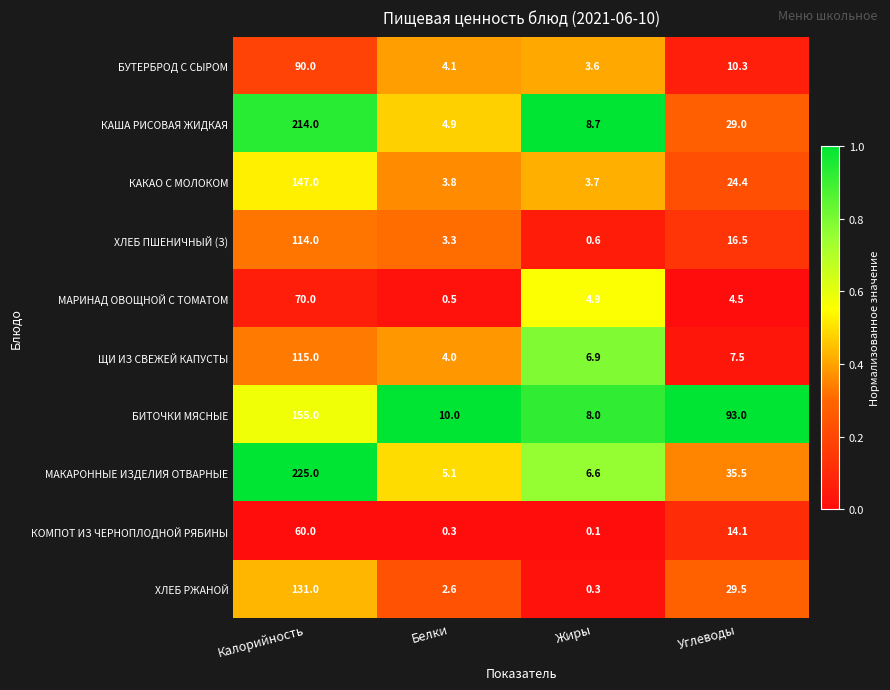

At which category does the chart reach its minimum across all series?

Жиры